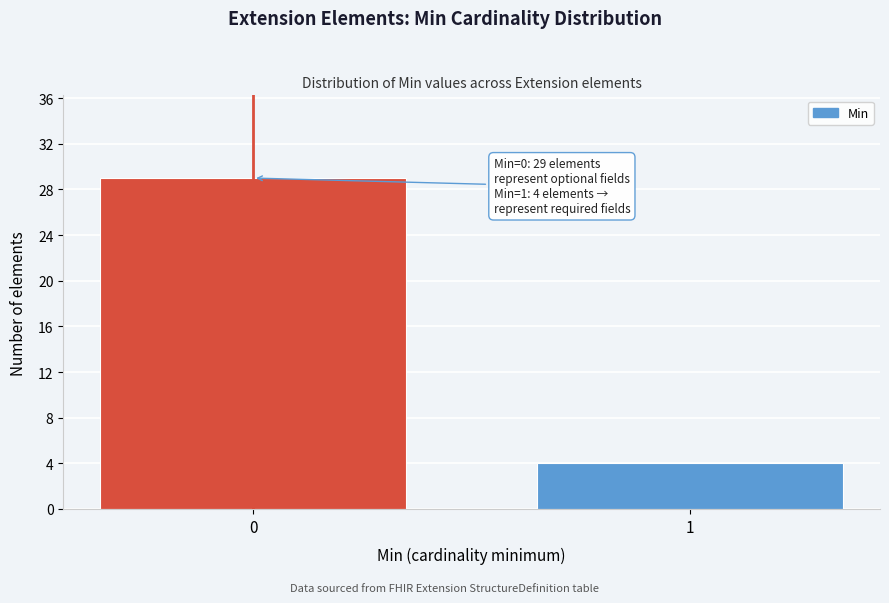

Reading left to right, list all the values displayed in this chart.

29	4